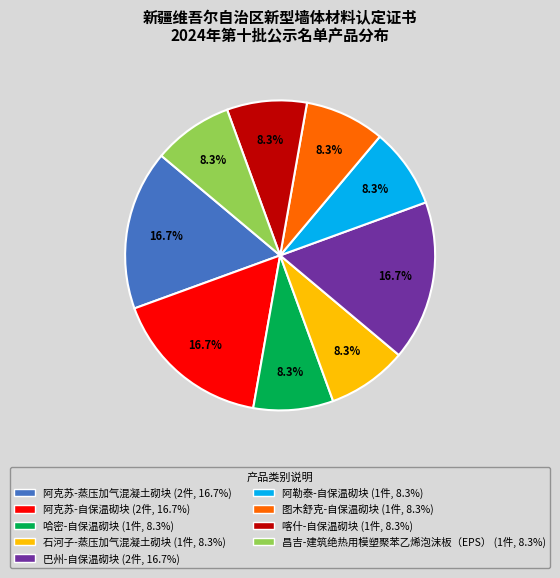

To the nearest percent, what is the difference between the largest and smallest slice percentages?

8%